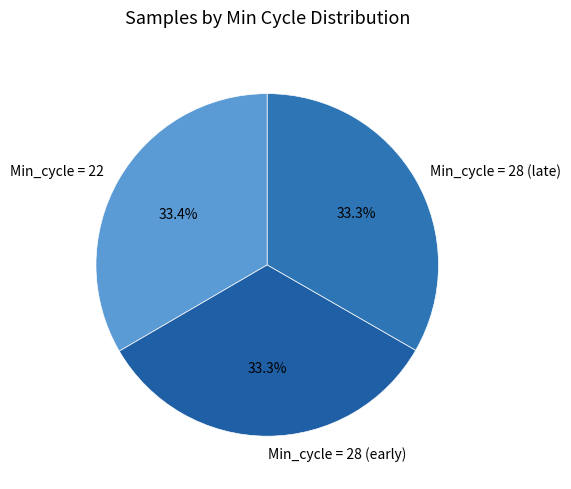

Does Min_cycle = 22 account for over 50% of the chart?

No